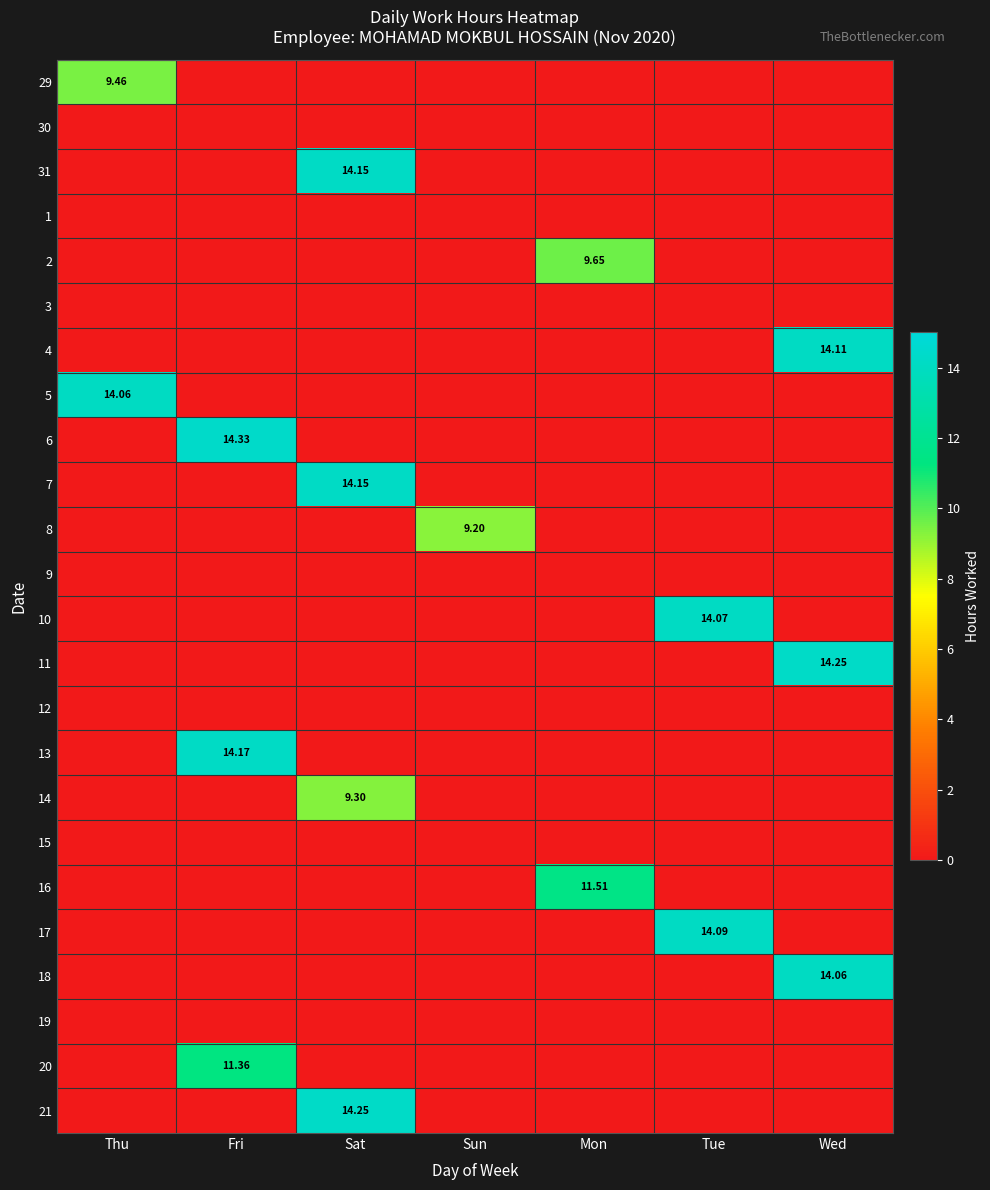

Is the value of 12 at Mon greater than the value of 11 at Thu?

No